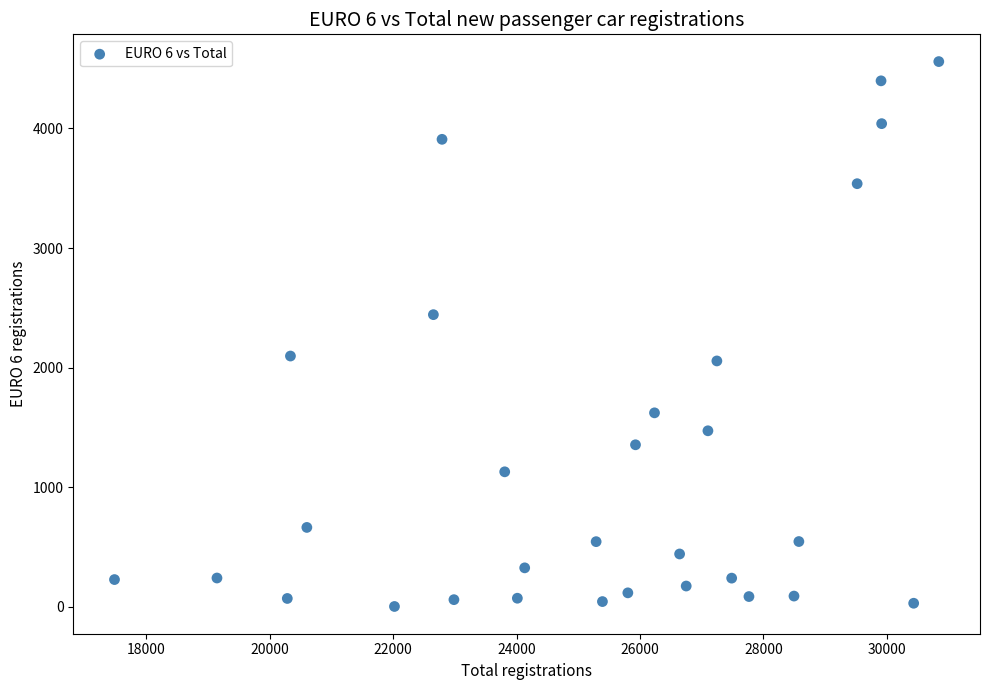

What is the range of Y values (max minus min)?

4556